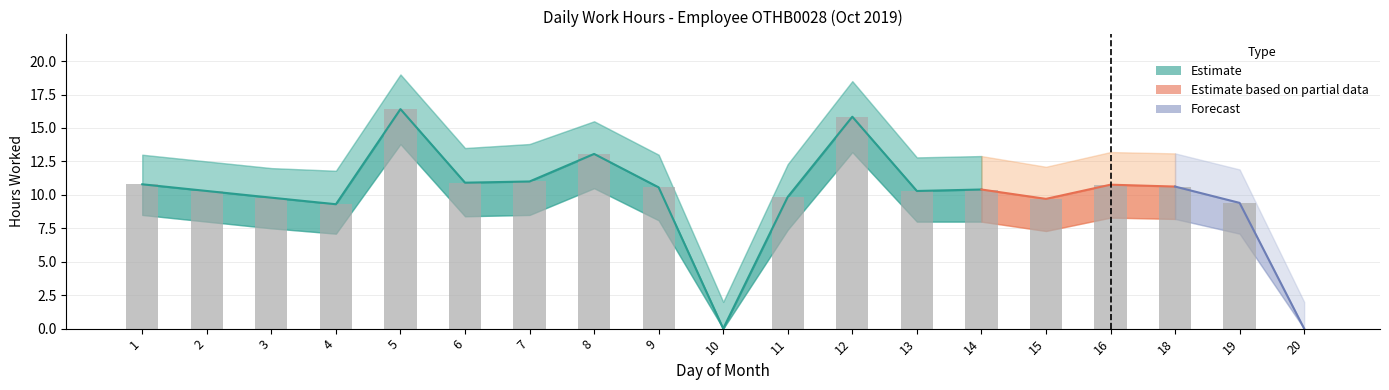

Between 18 and 19, which is larger?

18